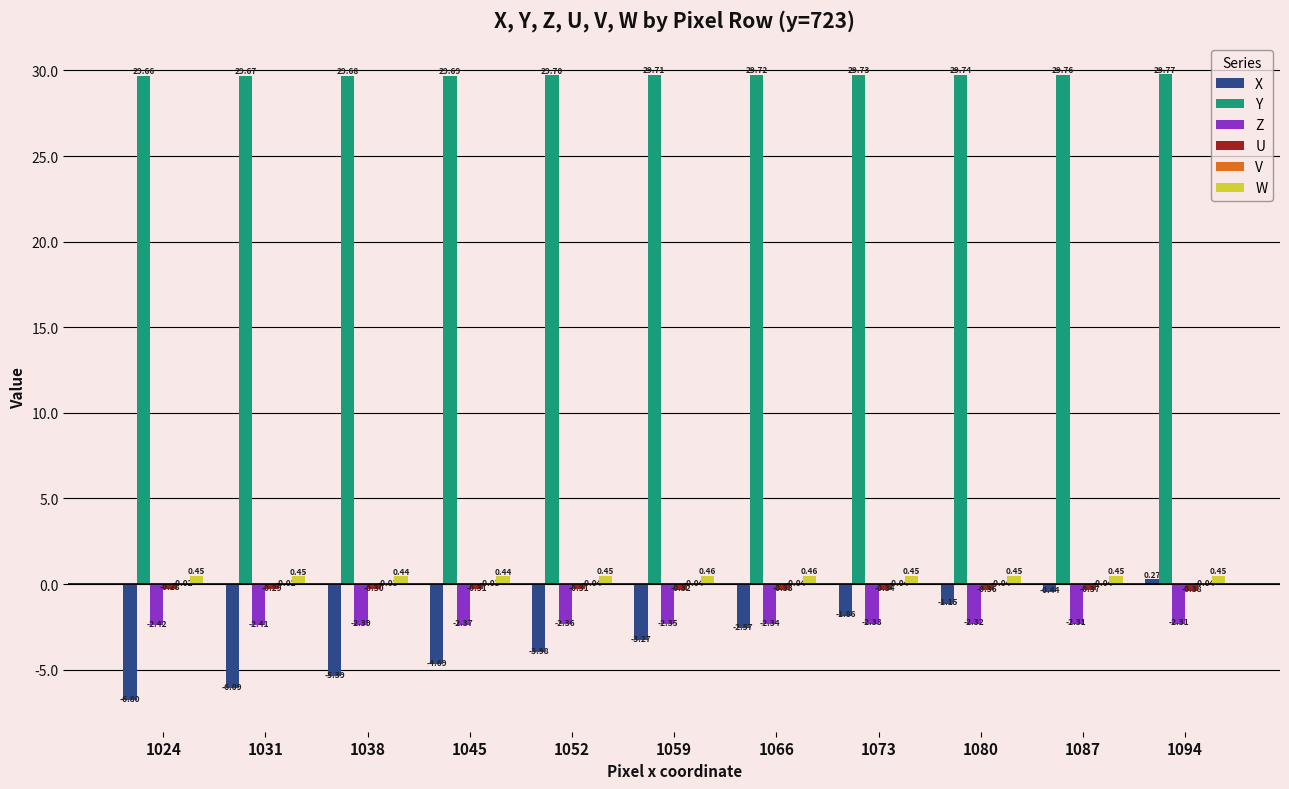

What is the sum of all W values?

5.0